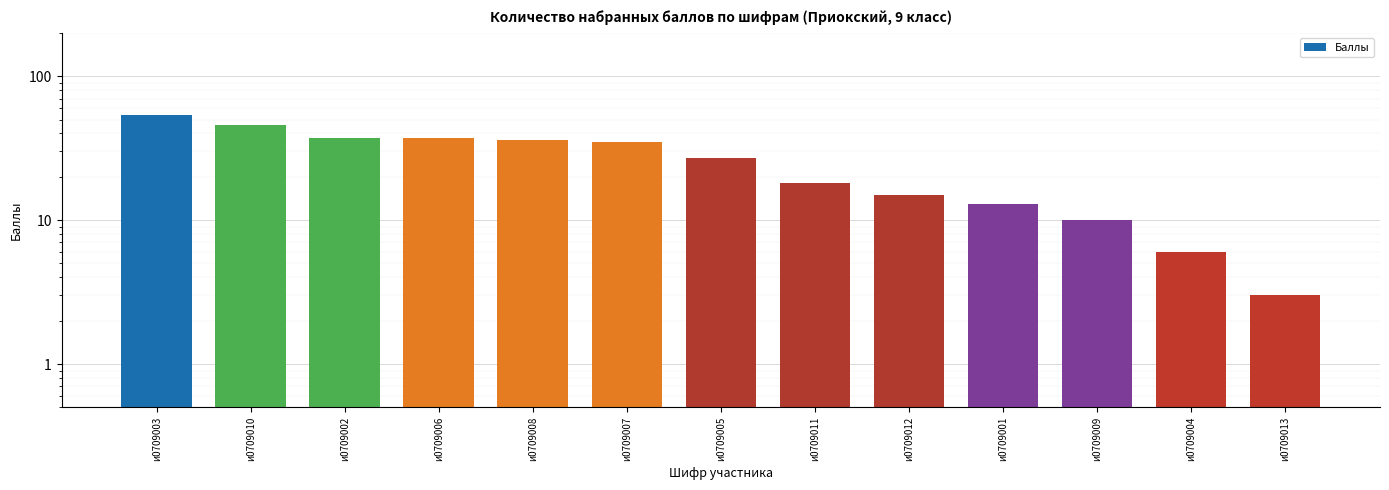

Reading left to right, list all the values displayed in this chart.

54	46	37	37	36	35	27	18	15	13	10	6	3